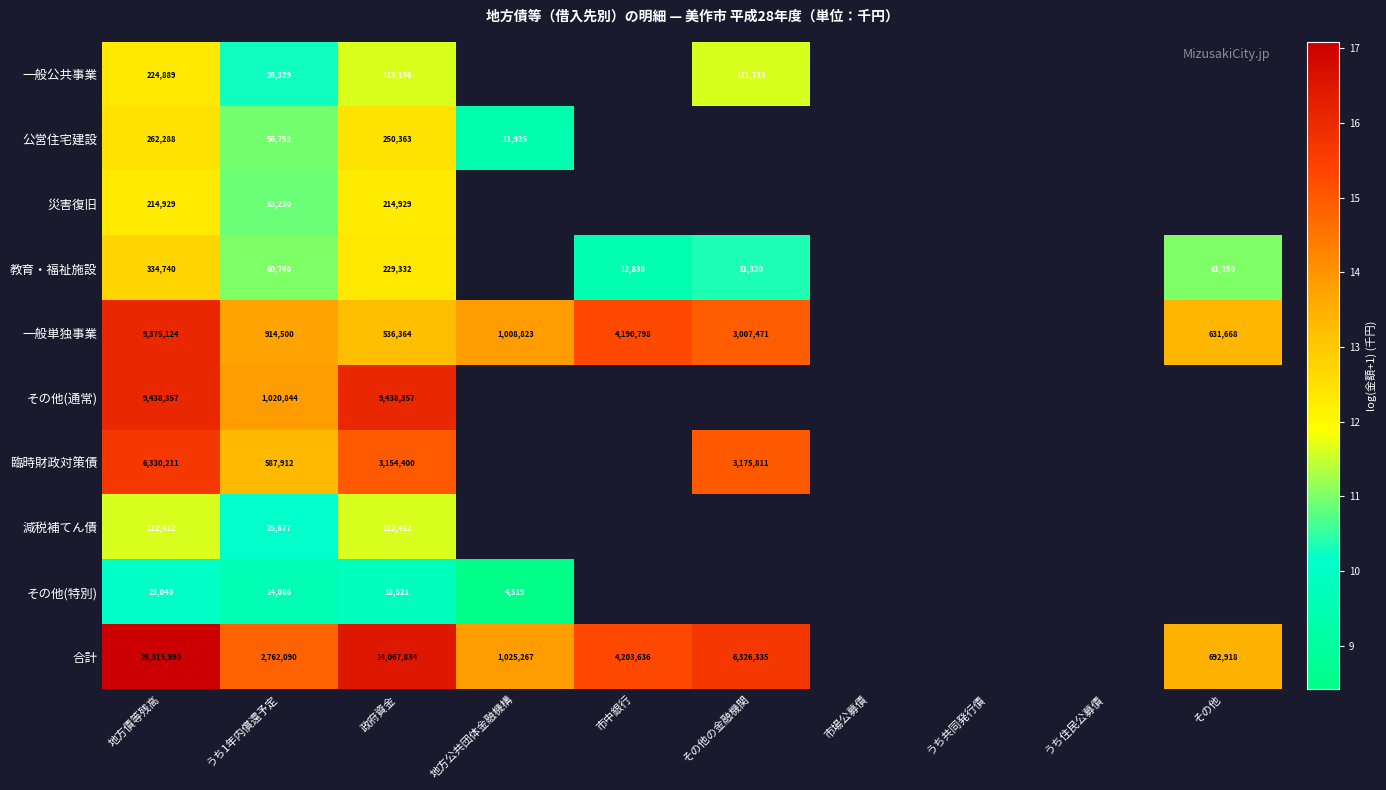

Between 市場公募債 and うち共同発行債, which is larger?

うち共同発行債